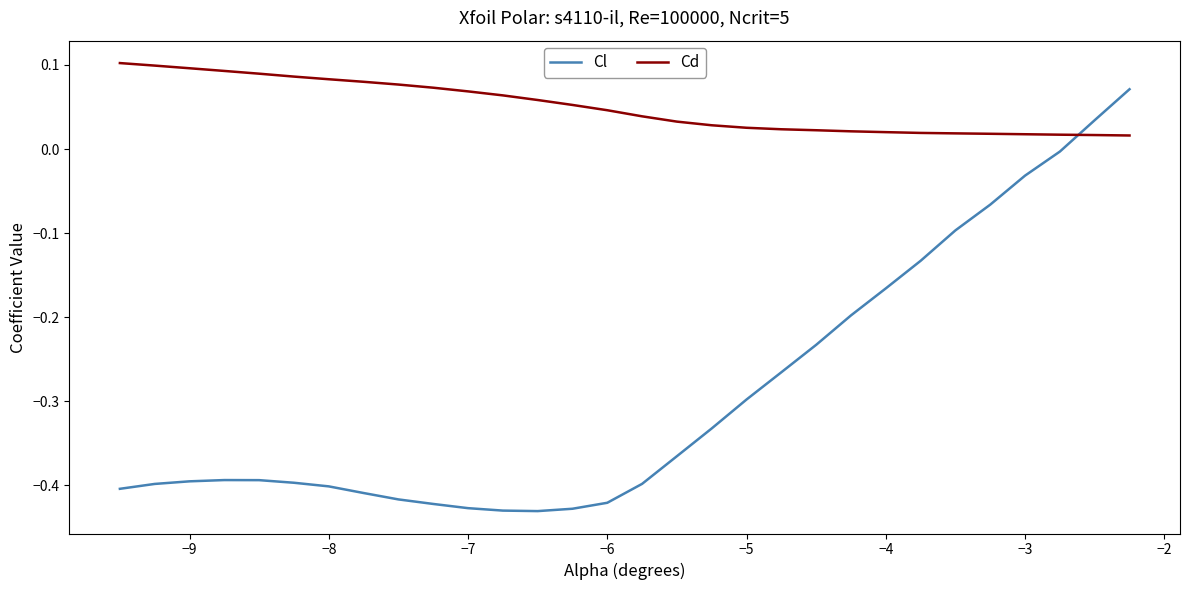

Rank the series by their average value, from highest to lowest.

Cd, Cl